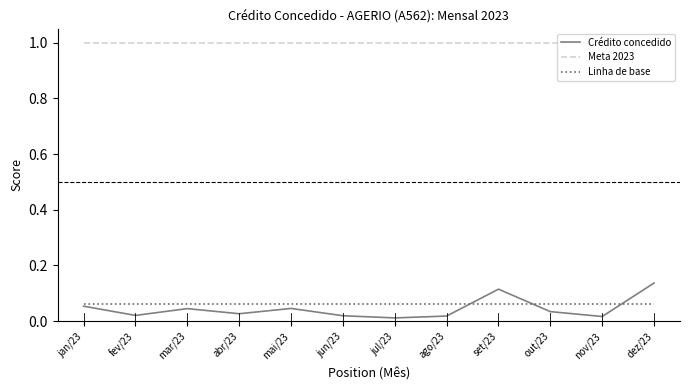

The value of Meta 2023 at ago/23 is 0.5. True or false?

False